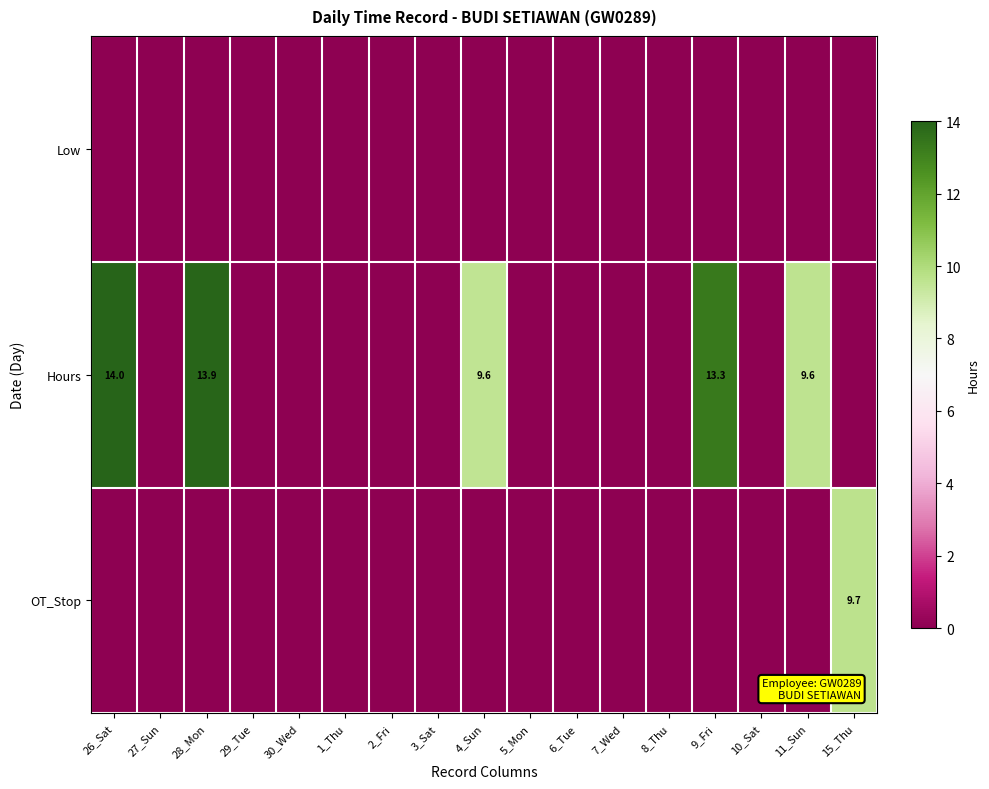

The Hours series shows 9.6 at 4_Sun. True or false?

True